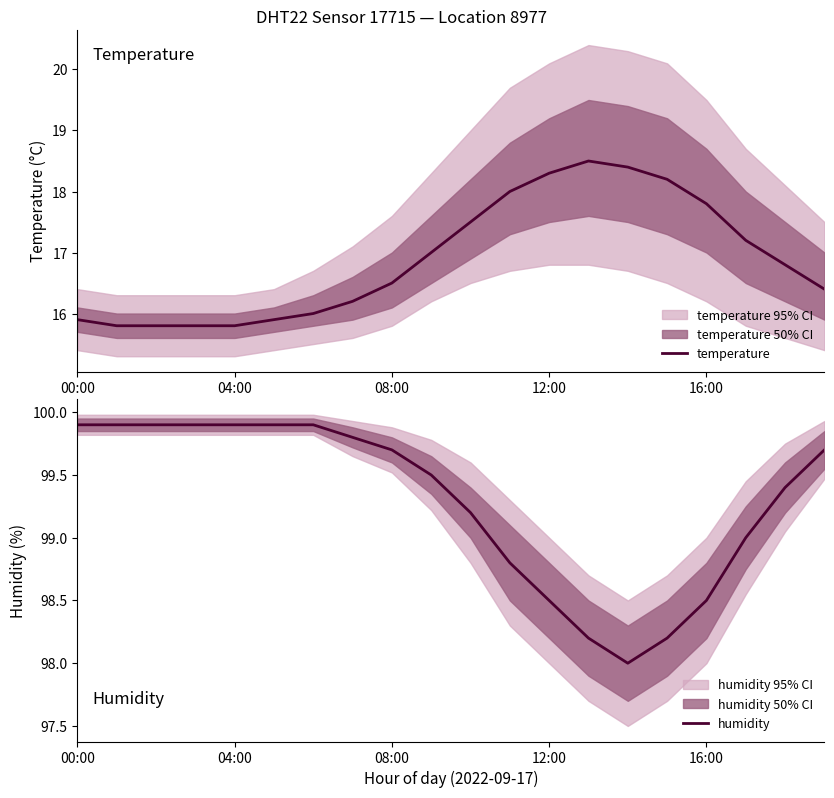

Is it true that temperature equals 5.4 at 14?

False